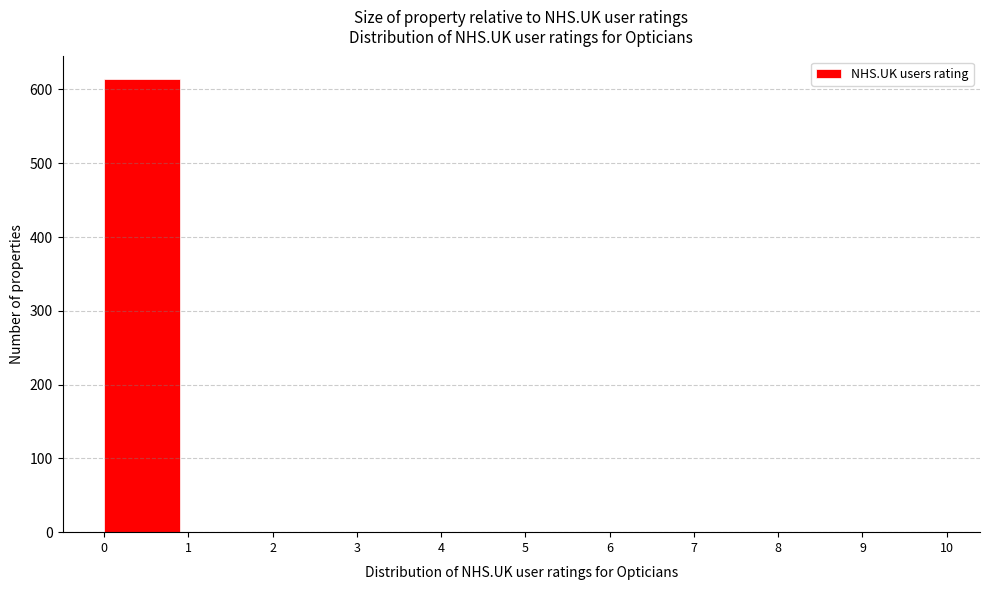

Reading left to right, transcribe this chart: for each bar, give the range it covers on the x-axis and its height. The values are not printed on the chart, so give them approximately, as read against the axis.

0 to 1: 610
1 to 2: 0
2 to 3: 0
3 to 4: 0
4 to 5: 0
5 to 6: 0
6 to 7: 0
7 to 8: 0
8 to 9: 0
9 to 10: 0